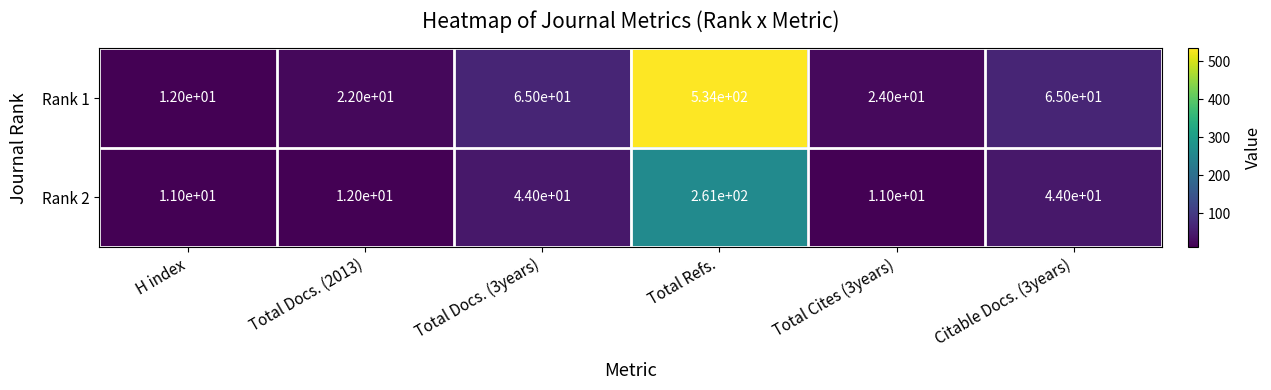

Reading left to right, extract all data points from this chart.

Rank 1: H index=12	Total Docs. (2013)=22	Total Docs. (3years)=65	Total Refs.=534	Total Cites (3years)=24	Citable Docs. (3years)=65
Rank 2: H index=11	Total Docs. (2013)=12	Total Docs. (3years)=44	Total Refs.=261	Total Cites (3years)=11	Citable Docs. (3years)=44